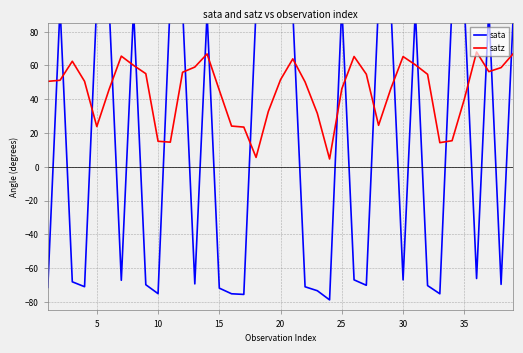

Is it true that satz equals 4.2 at 10?

False